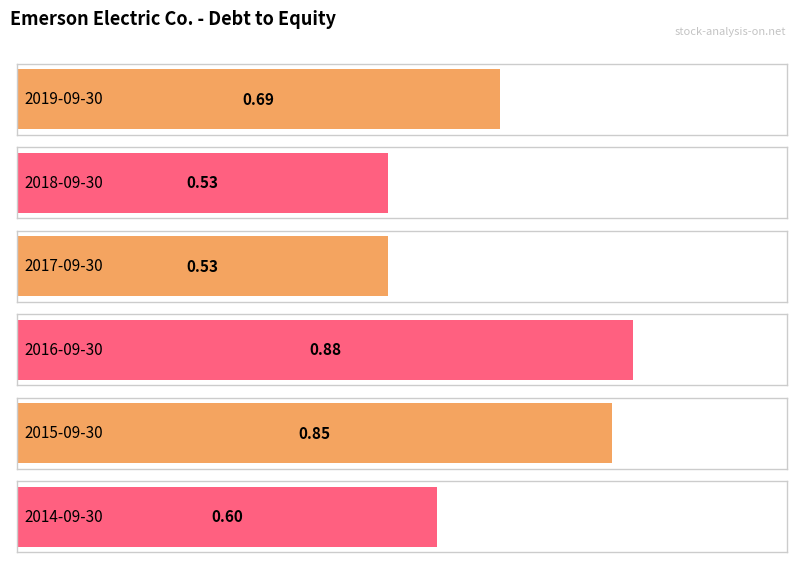

Rank the categories by value from highest to lowest.

2016-09-30, 2015-09-30, 2019-09-30, 2014-09-30, 2018-09-30, 2017-09-30